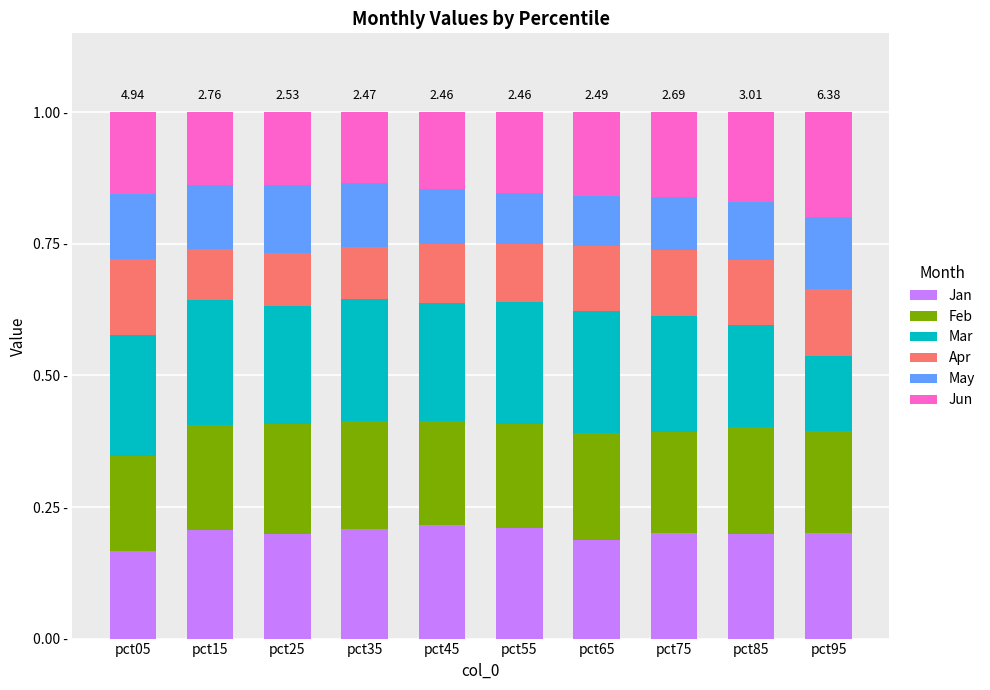

True or false: Jun has a value of 0.1 at pct35.

True